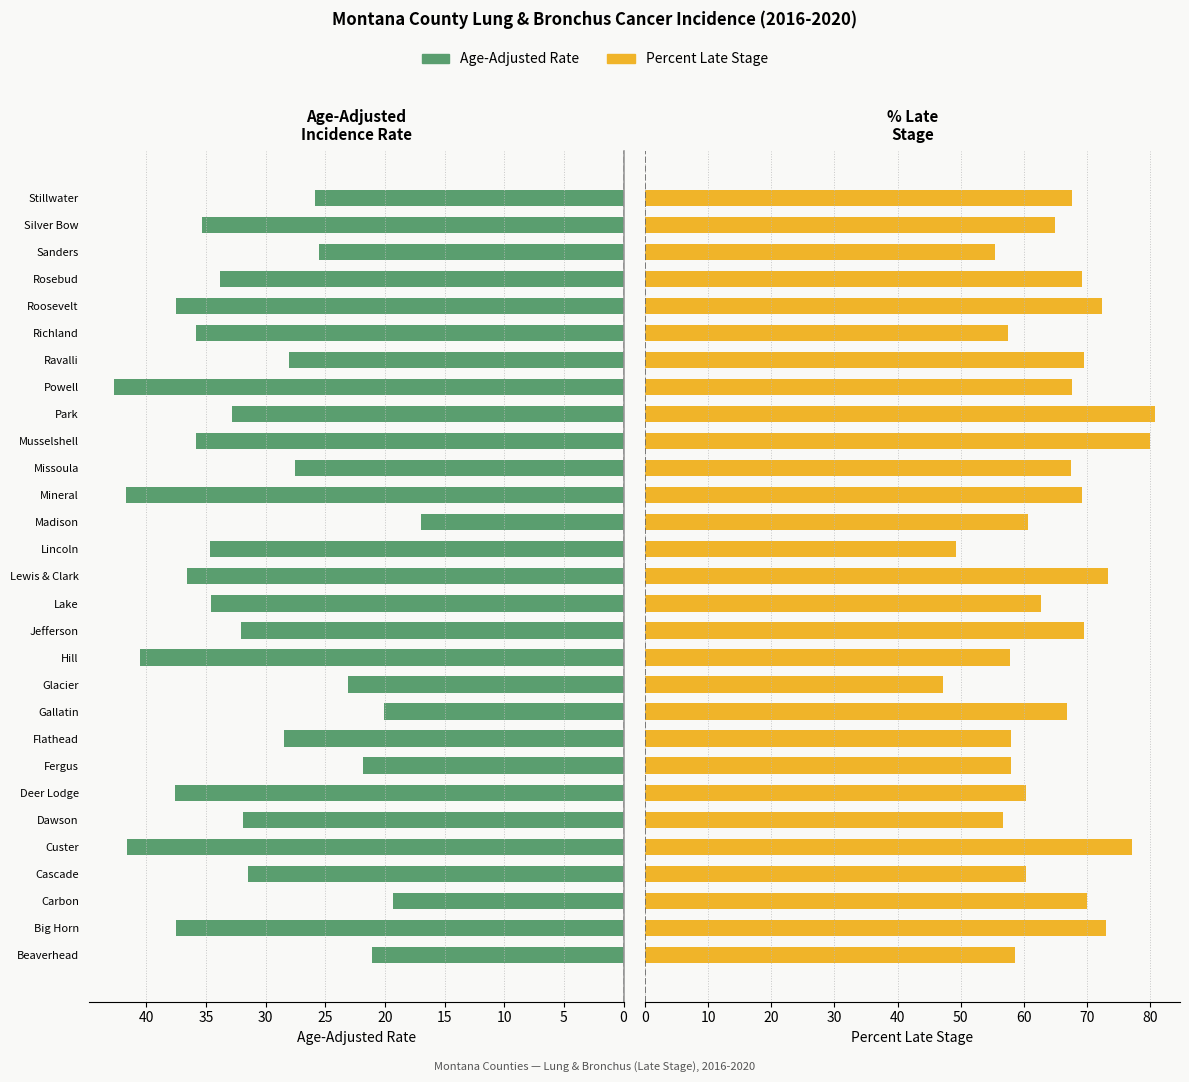

What is the difference between the Percent Late Stage values at Cascade and Rosebud?

8.9